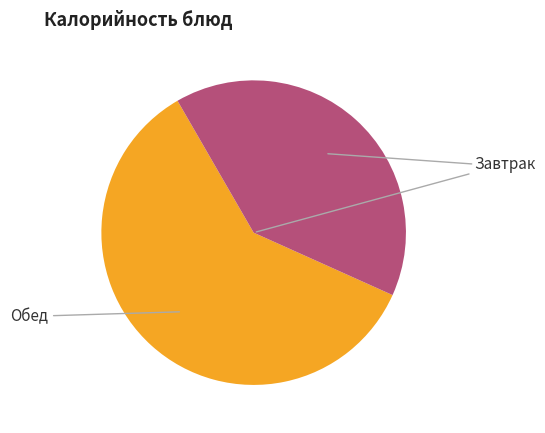

Is there any slice that represents more than half of the pie?

Yes